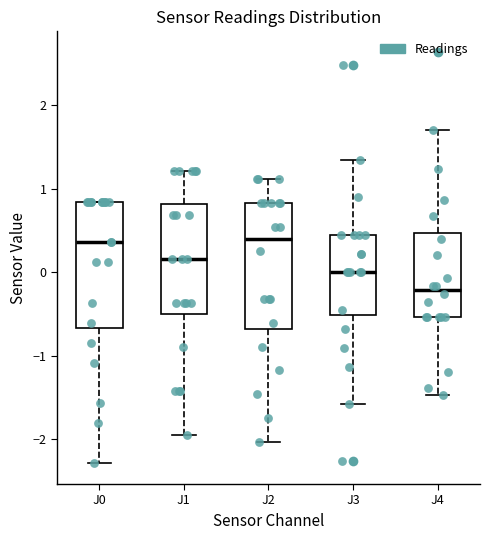

Where does the median line of the box for J0 sit on the y-axis? The values are not printed on the chart, so give them approximately, as read against the axis.

0.4